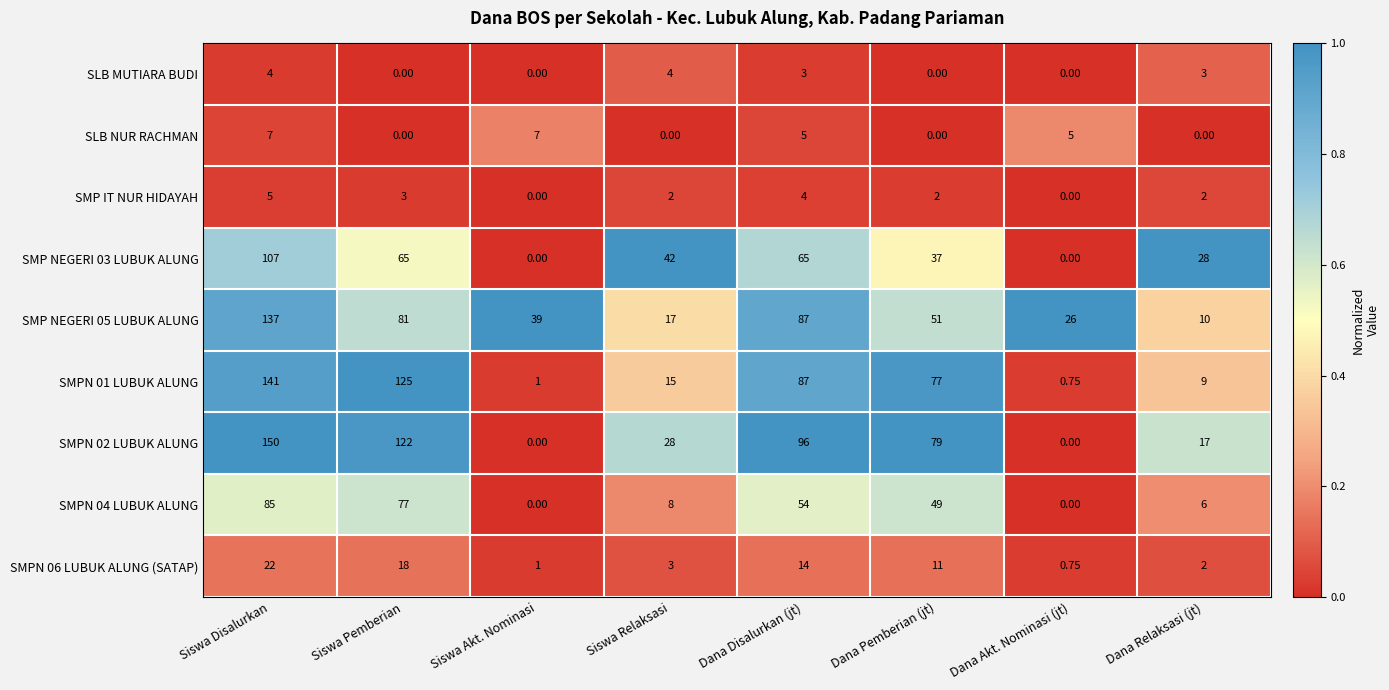

At which label does SMPN 04 LUBUK ALUNG first exceed 49?

Siswa Disalurkan